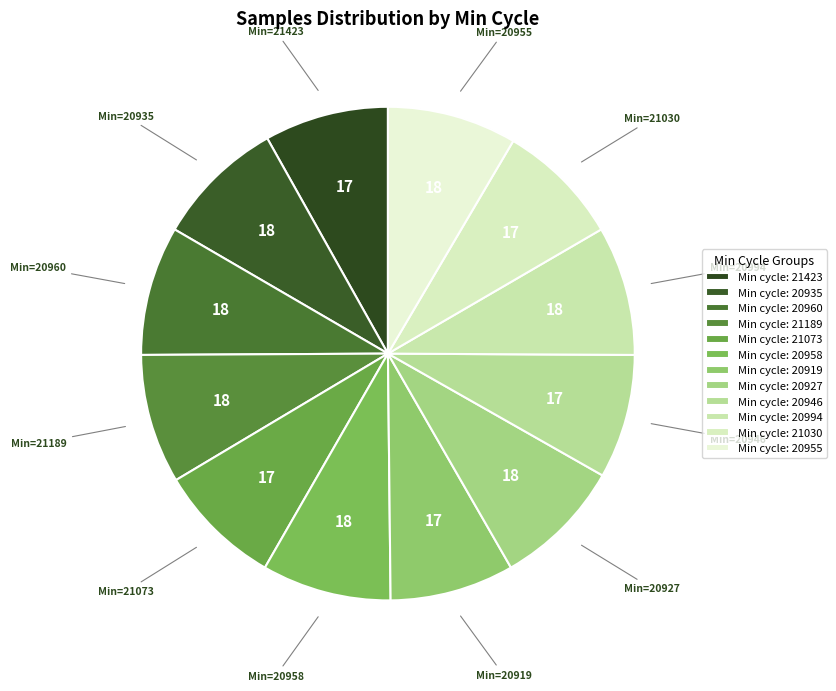

Is there a majority slice in this chart?

No